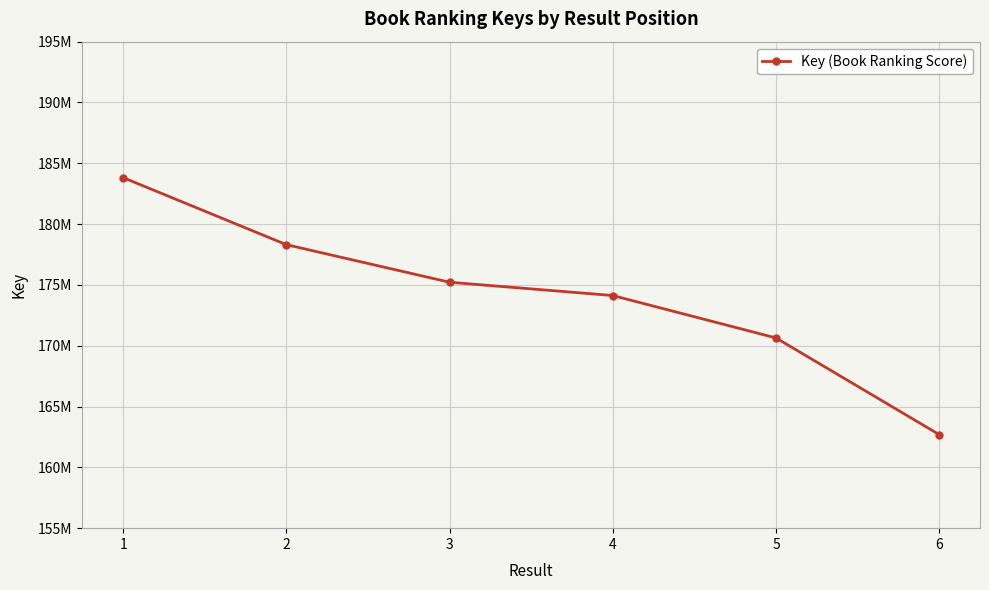

Is this an area chart (filled region under the line)?

No